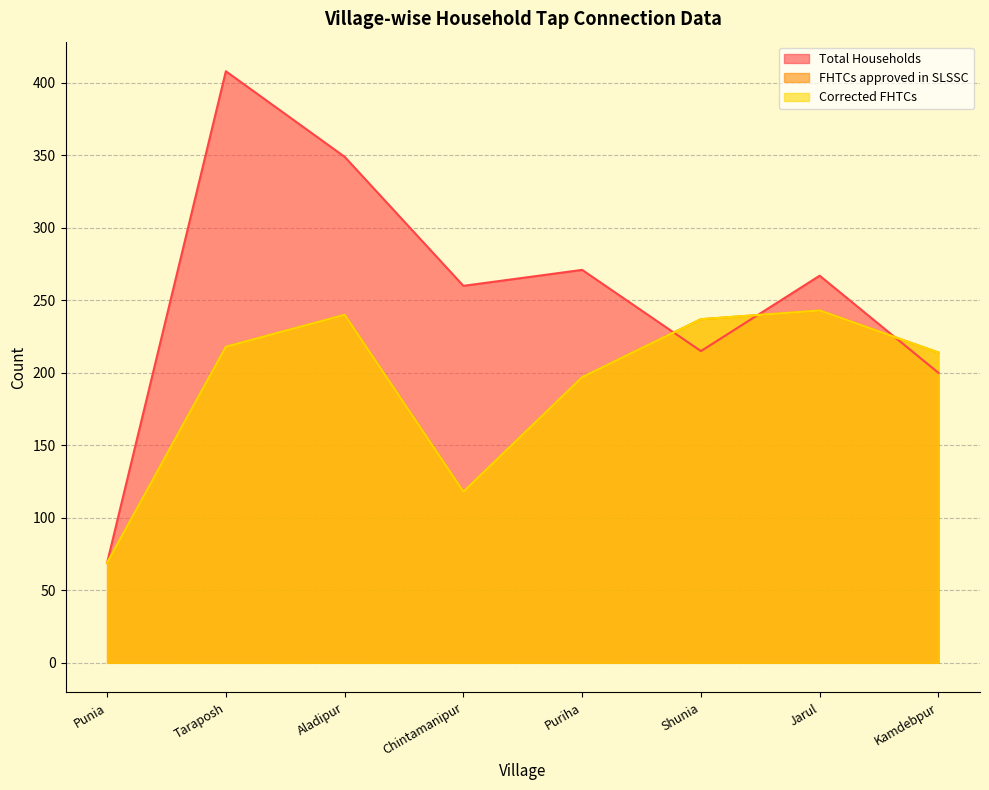

In Corrected FHTCs, how many points are higher than both neighbors (excluding endpoints)?

2